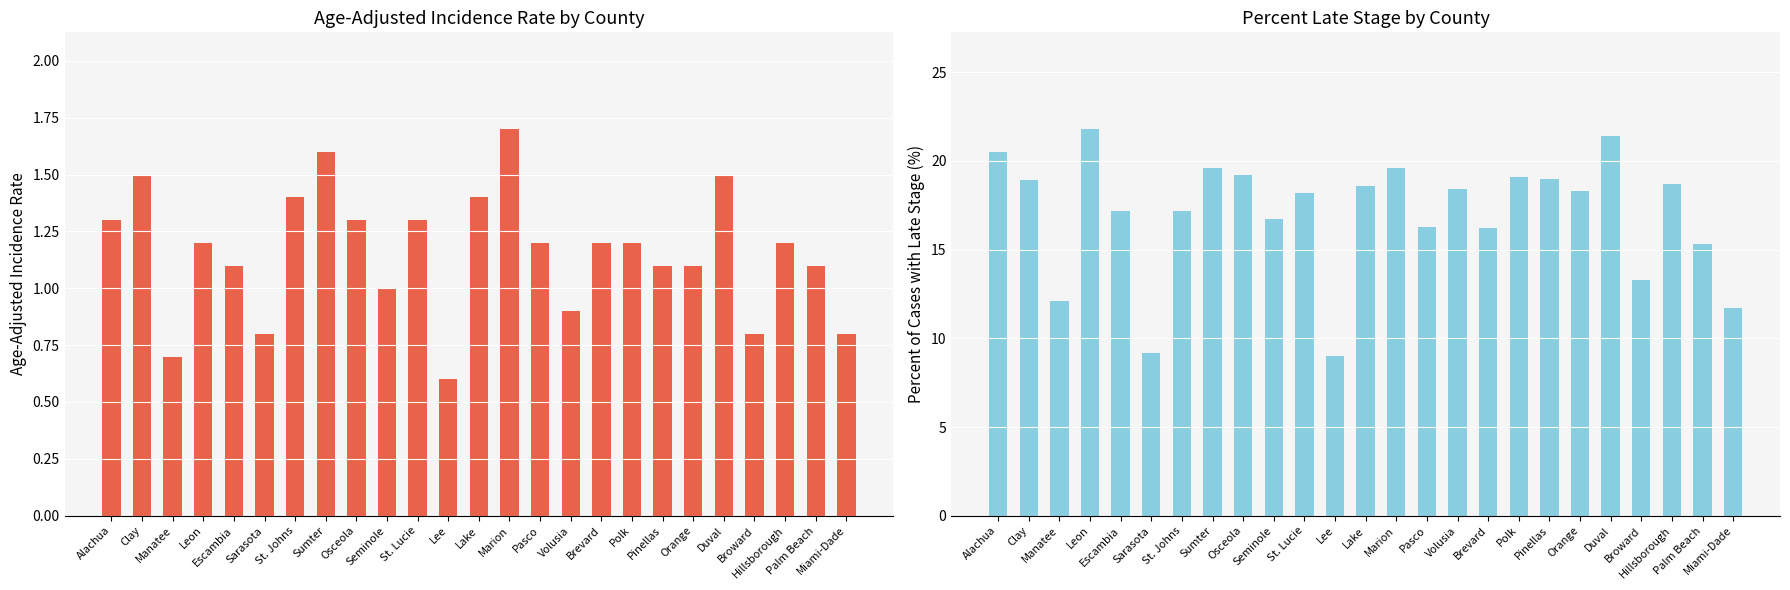

At which category is the sum across all series the highest?

Leon